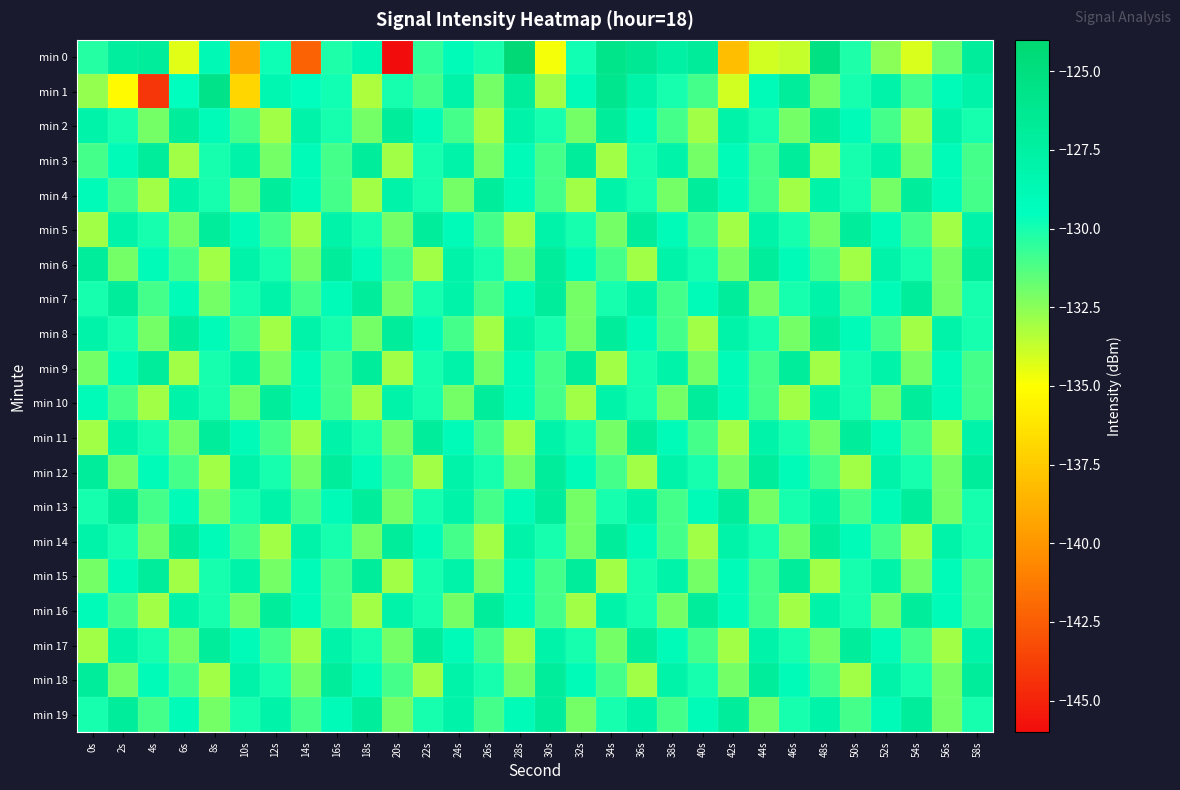

What is the spread (max minus min) of values at 18s?

6.2